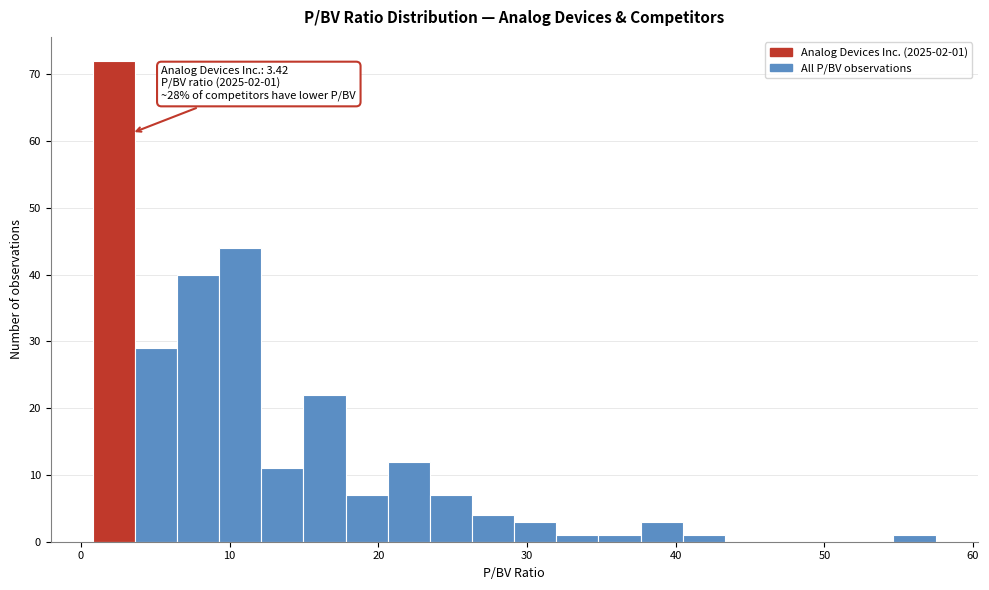

Read against the x-axis, roughly where is the centre of the tallest bar?

2